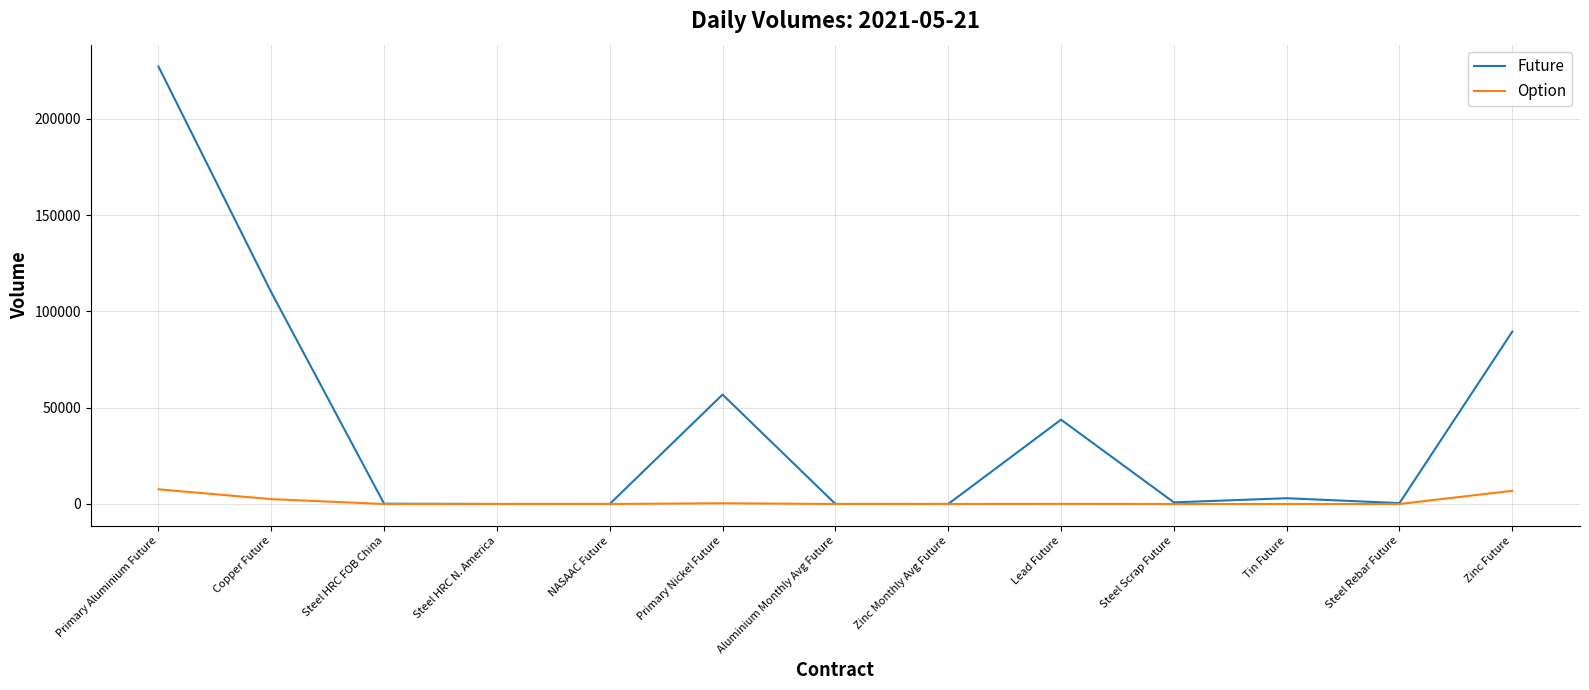

What is the maximum value for Option?

7630